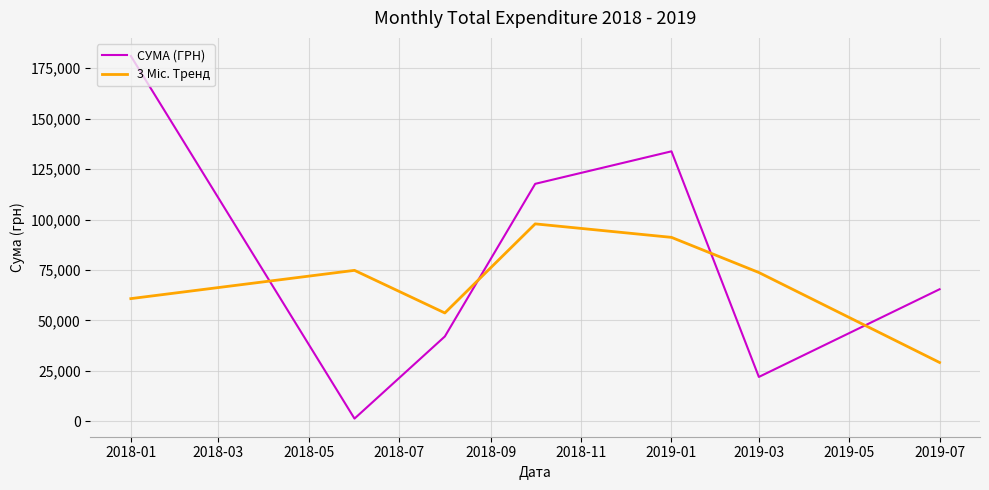

Which series has the largest total across all categories?

СУМА (ГРН)